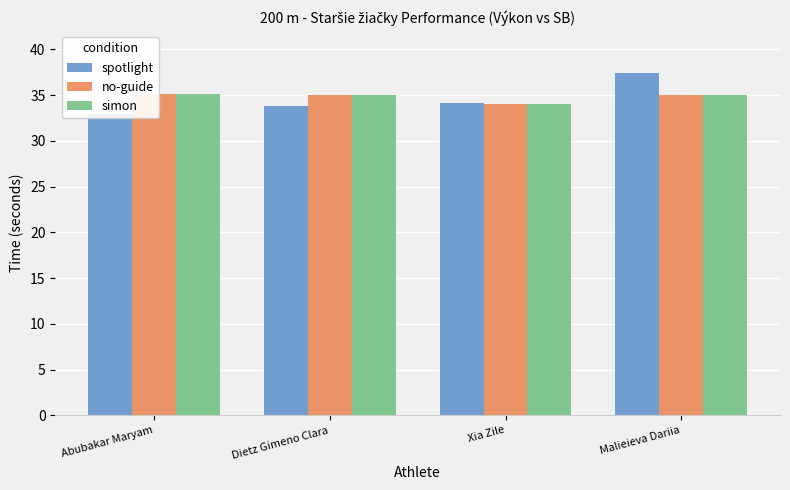

Reading left to right, list all the values displayed in this chart.

spotlight: Abubakar Maryam=33.0	Dietz Gimeno Clara=33.8	Xia Zile=34.1	Malieieva Dariia=37.4
no-guide: Abubakar Maryam=35.1	Dietz Gimeno Clara=35.0	Xia Zile=34.0	Malieieva Dariia=35.0
simon: Abubakar Maryam=35.1	Dietz Gimeno Clara=35.0	Xia Zile=34.0	Malieieva Dariia=35.0